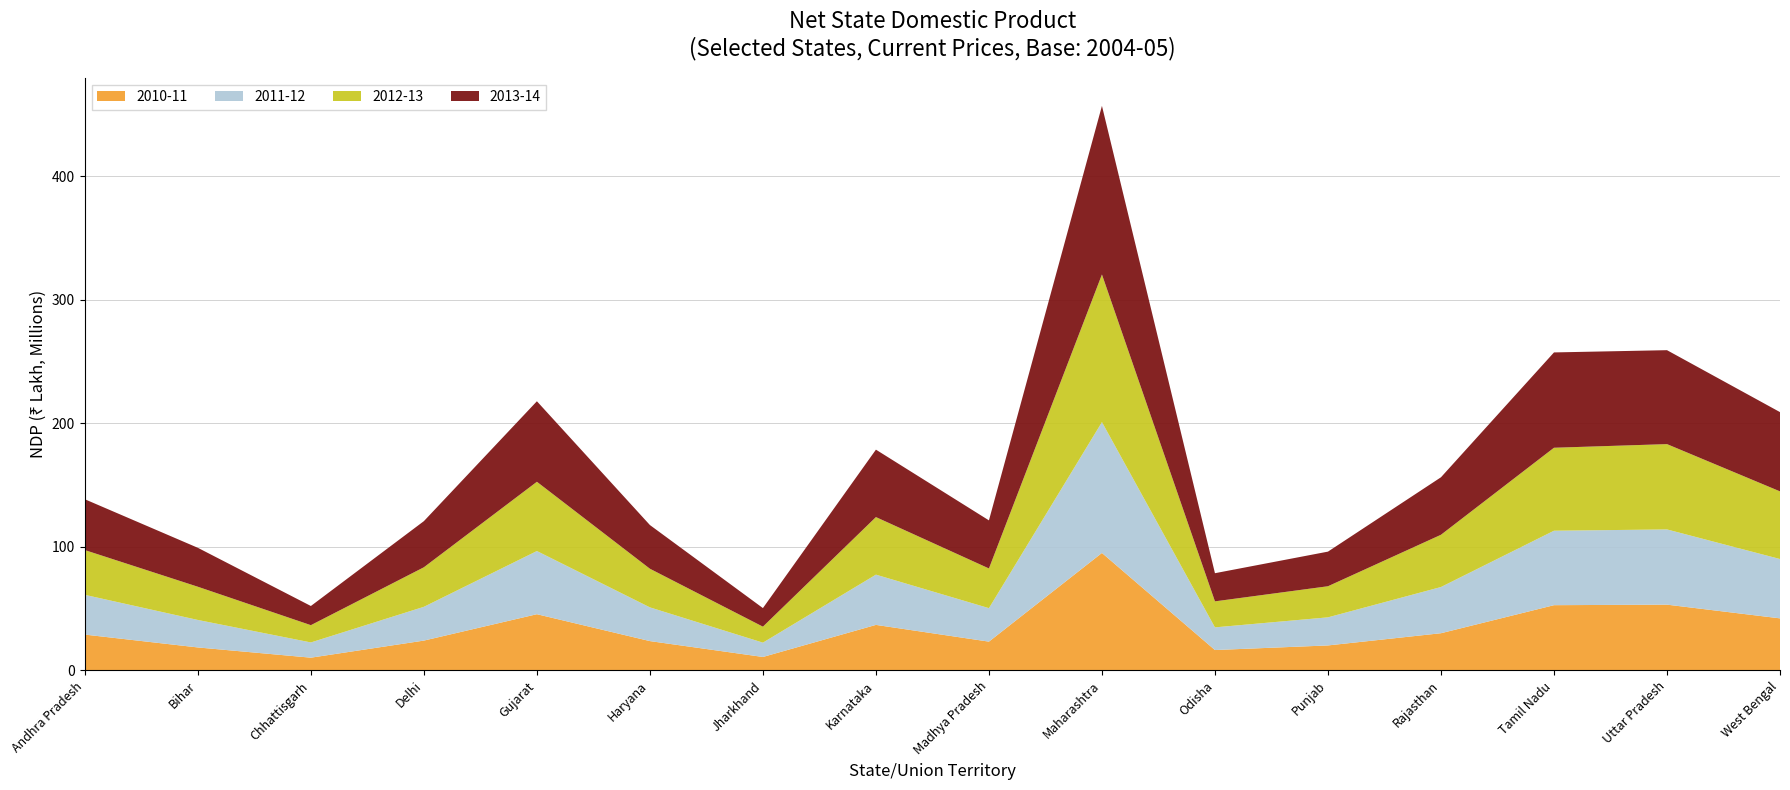

Reading left to right, what are all the values shown in this chart?

2010-11: Andhra Pradesh=28977620	Bihar=18574528	Chhattisgarh=10291167	Delhi=24123363	Gujarat=45485283	Haryana=23716329	Jharkhand=10865162	Karnataka=36833840	Madhya Pradesh=23279412	Maharashtra=95077051	Odisha=16476038	Punjab=20202498	Rajasthan=30090656	Tamil Nadu=52791219	Uttar Pradesh=53221791	West Bengal=42123131
2011-12: Andhra Pradesh=32180635	Bihar=22244154	Chhattisgarh=12333251	Delhi=27350527	Gujarat=51144502	Haryana=27309420	Jharkhand=11597458	Karnataka=40682123	Madhya Pradesh=27096362	Maharashtra=105939151	Odisha=18352151	Punjab=22738713	Rajasthan=37408960	Tamil Nadu=60285113	Uttar Pradesh=60892552	West Bengal=48037585
2012-13: Andhra Pradesh=36235305	Bihar=26890238	Chhattisgarh=13991977	Delhi=32014827	Gujarat=56068683	Haryana=31275335	Jharkhand=12940176	Karnataka=46595879	Madhya Pradesh=32144187	Maharashtra=119520851	Odisha=21062228	Punjab=25181198	Rajasthan=42298159	Tamil Nadu=67172774	Uttar Pradesh=69077463	West Bengal=54770120
2013-14: Andhra Pradesh=41138706	Bihar=31522493	Chhattisgarh=15514896	Delhi=37344107	Gujarat=65191645	Haryana=35371410	Jharkhand=15033274	Karnataka=54600118	Madhya Pradesh=38927727	Maharashtra=136514871	Odisha=22787686	Punjab=28025474	Rajasthan=46550387	Tamil Nadu=77176208	Uttar Pradesh=76054158	West Bengal=64169487